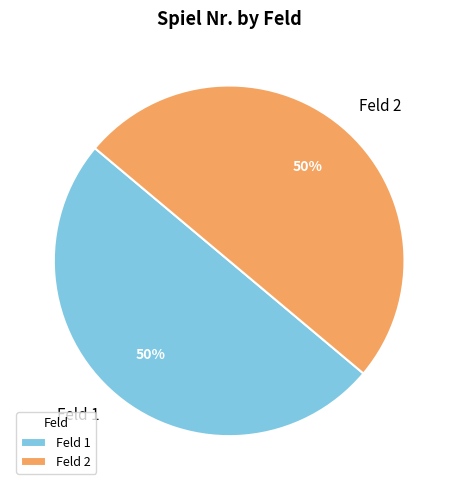

To the nearest percent, what percentage of the pie is Feld 1?

50%